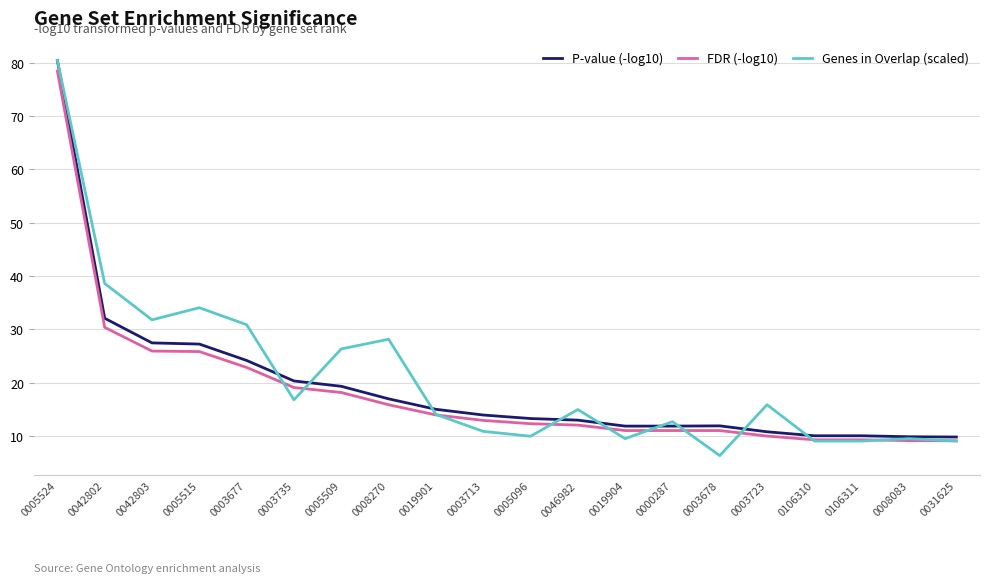

What position from the right is 0003713?

11